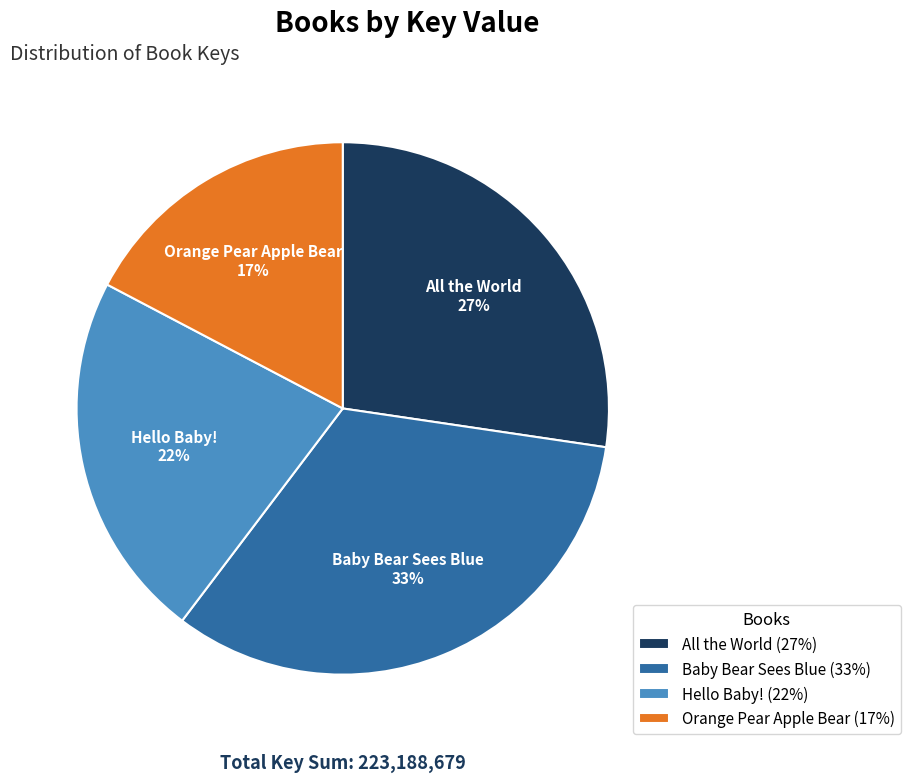

Rank the categories by value from highest to lowest.

Baby Bear Sees Blue, All the World, Hello Baby!, Orange Pear Apple Bear